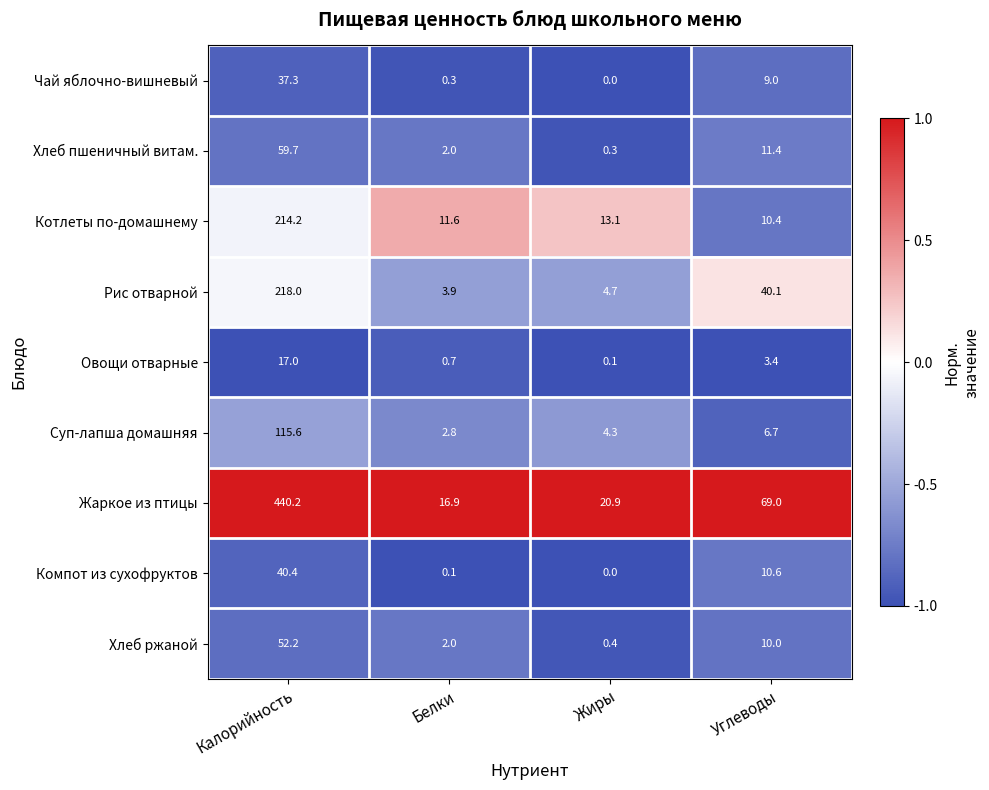

True or false: Хлеб ржаной has a value of 17.2 at Углеводы.

False